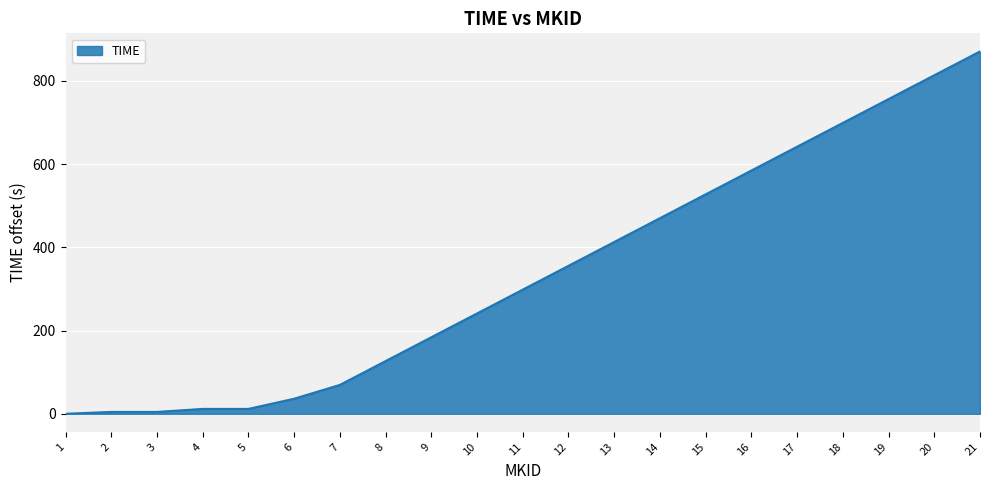

What is the difference between the values at 6 and 1?

36.2